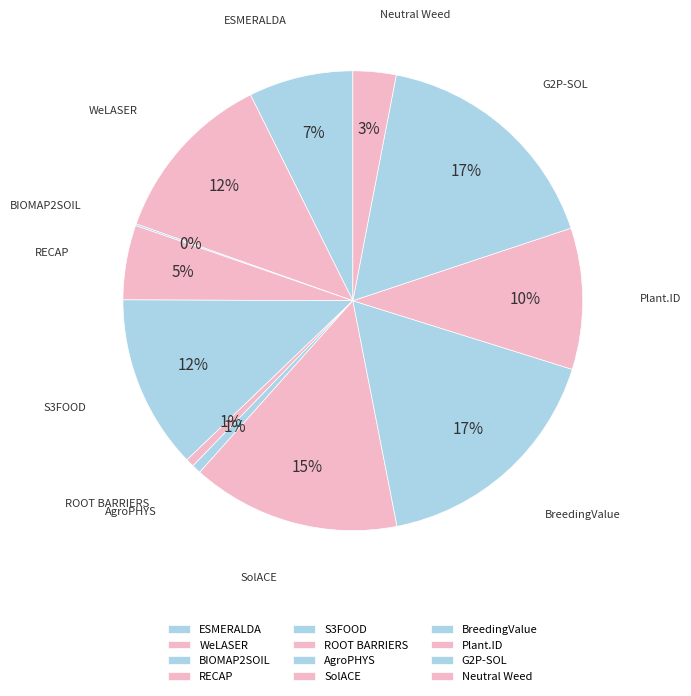

Does S3FOOD represent more than half of the total?

No